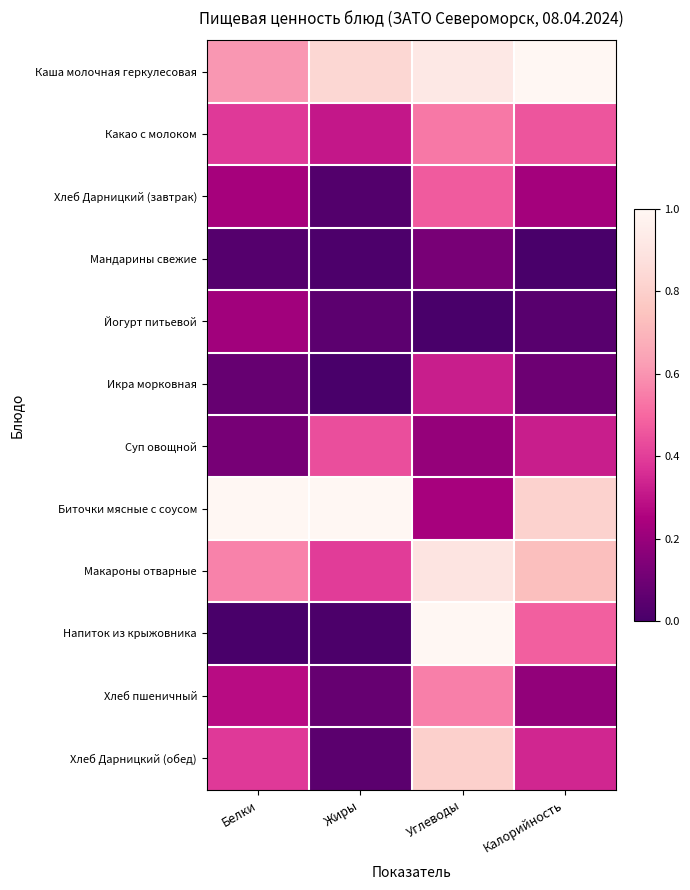

At which category is the sum across all series the highest?

Углеводы